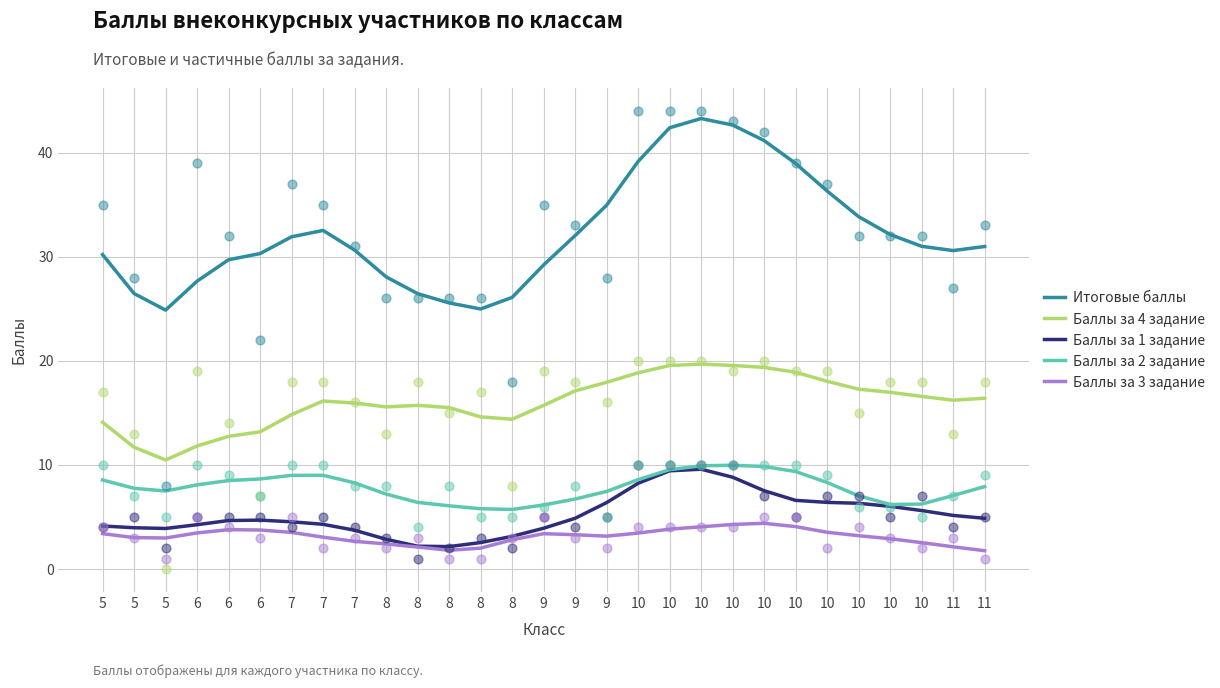

At how many categories does at least one series exceed 36?

7